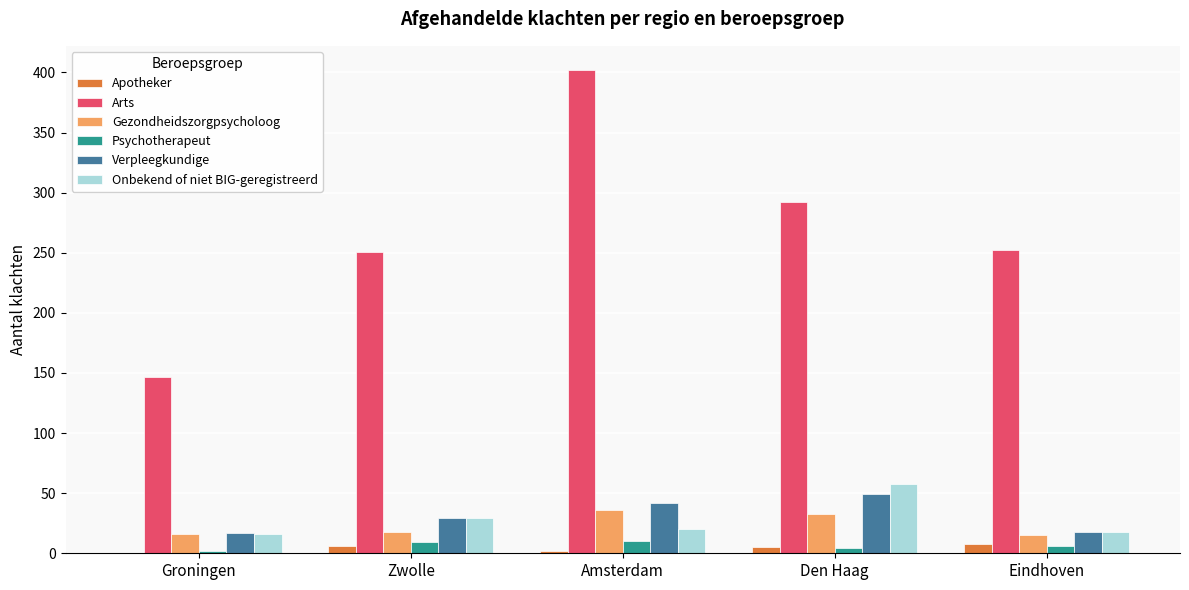

How many groups of bars are there?

5